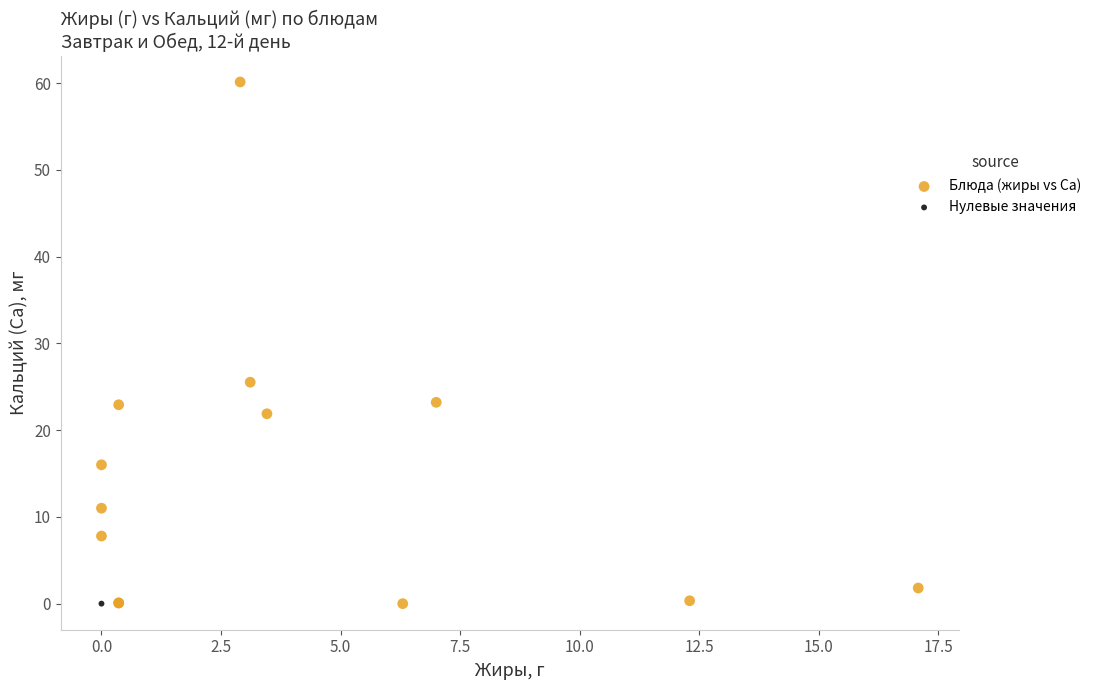

What are all the series names shown in the legend?

Блюда (жиры vs Ca), Нулевые значения